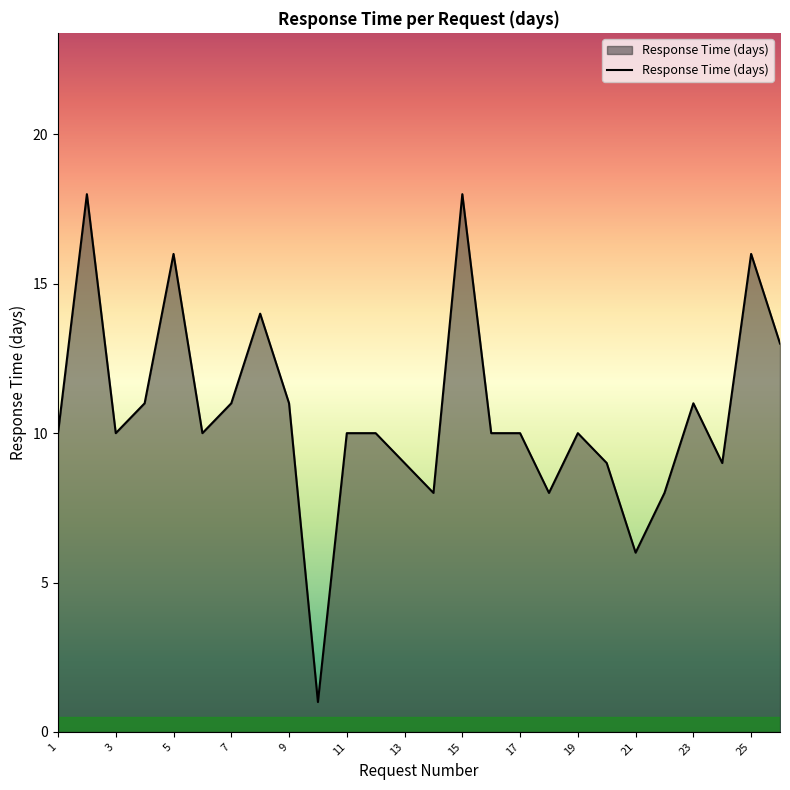

What is the maximum value shown in the chart?

18